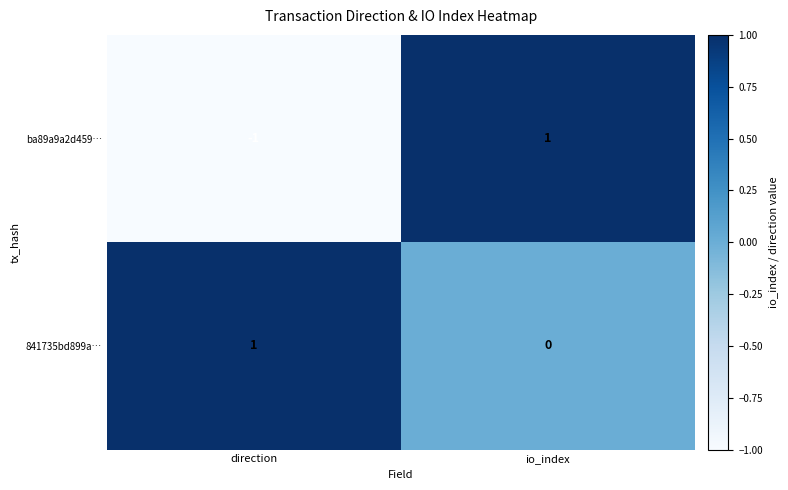

Rank the series by their average value, from lowest to highest.

ba89a9a2d459…, 841735bd899a…